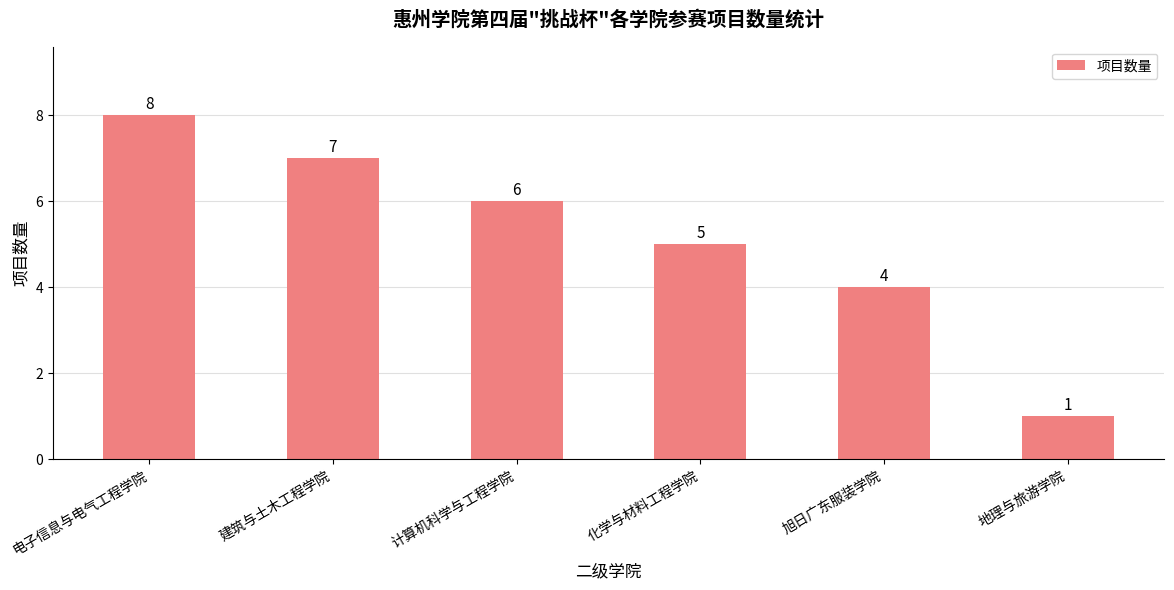

Does the chart contain any negative values?

No